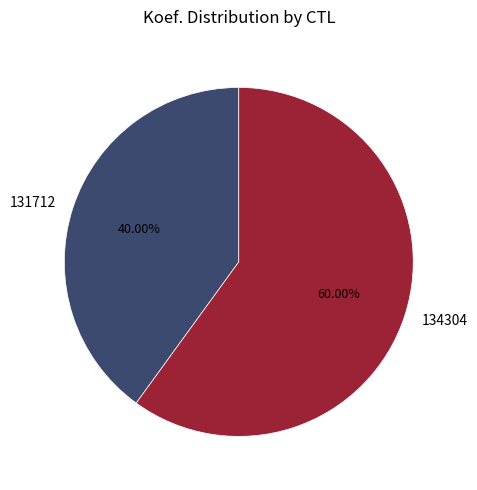

What is the total percentage of 131712 and 134304?

100.0%